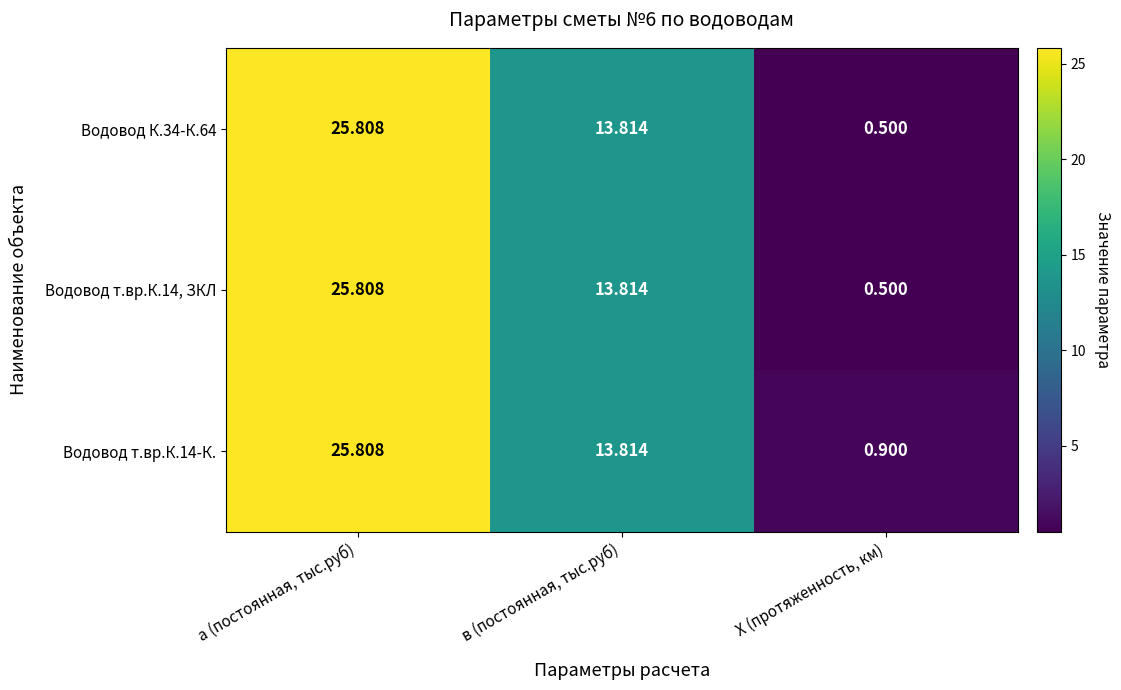

At which category is the sum across all series the highest?

а (постоянная, тыс.руб)